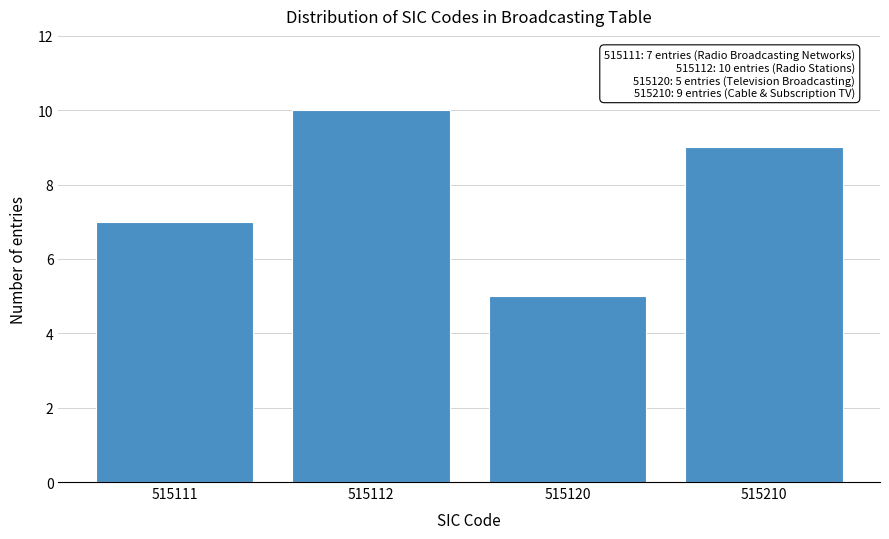

Reading left to right, extract all data points from this chart.

515111=7	515112=10	515120=5	515210=9